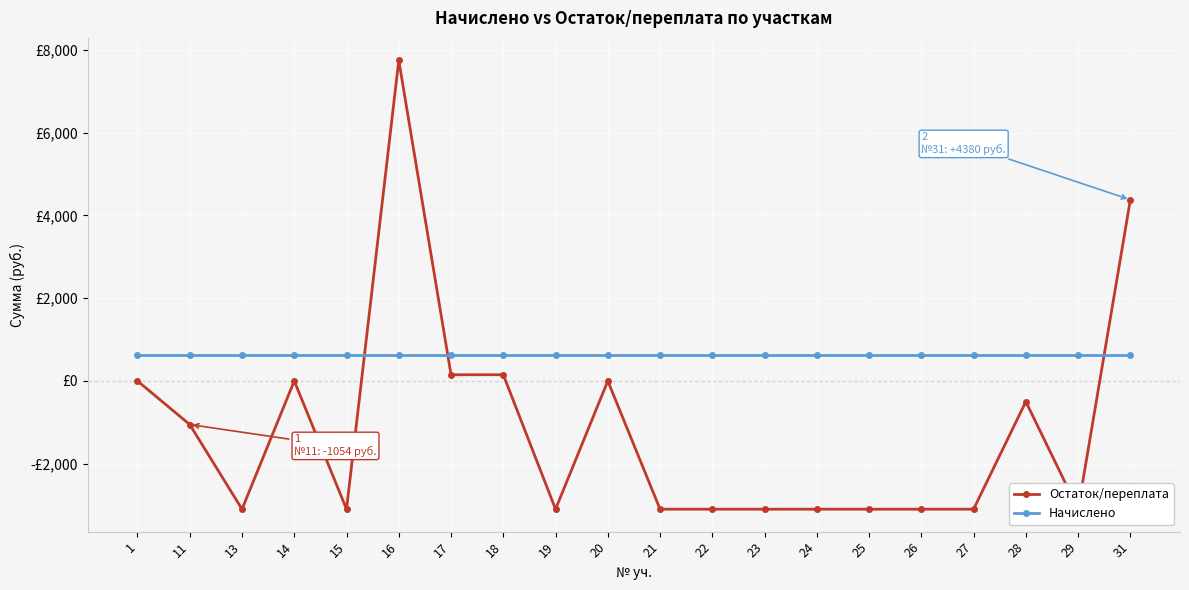

What is the difference between the maximum and minimum values in the Остаток/переплата series?

10850